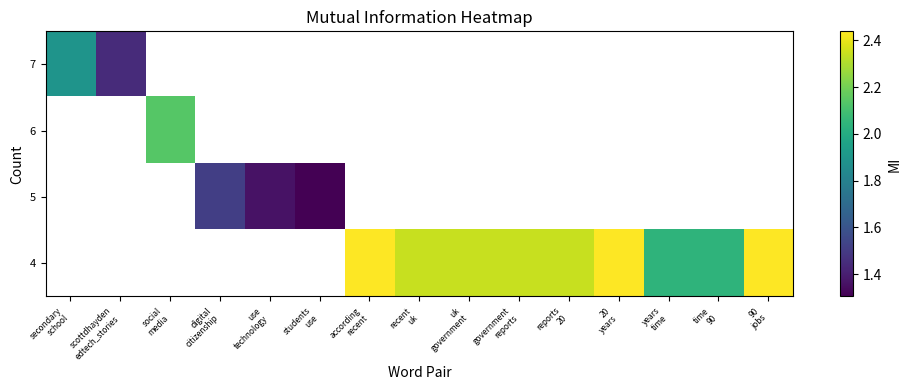

At how many categories does at least one series exceed 1?

15